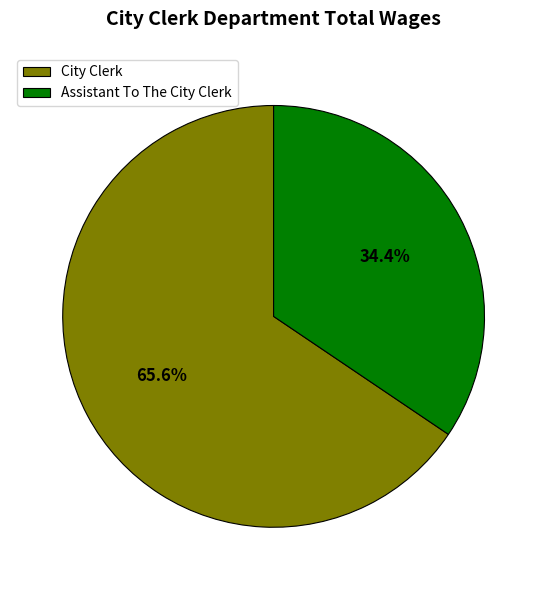

What is the smallest slice in the pie chart?

Assistant To The City Clerk